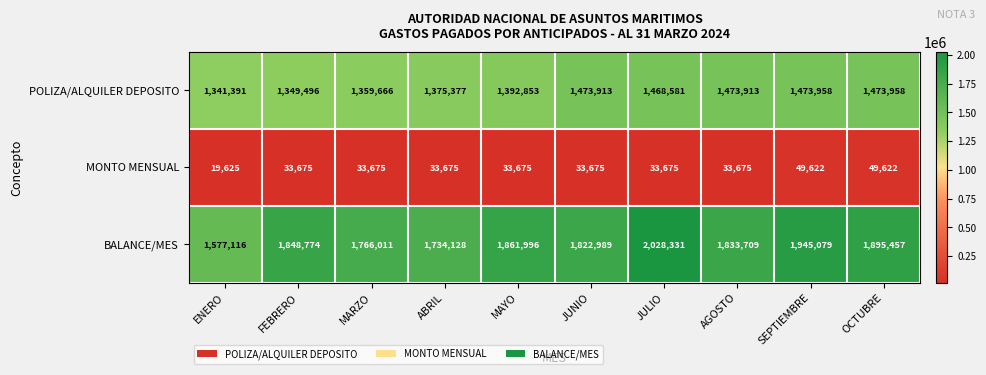

Which series changed the most between SEPTIEMBRE and OCTUBRE?

BALANCE/MES